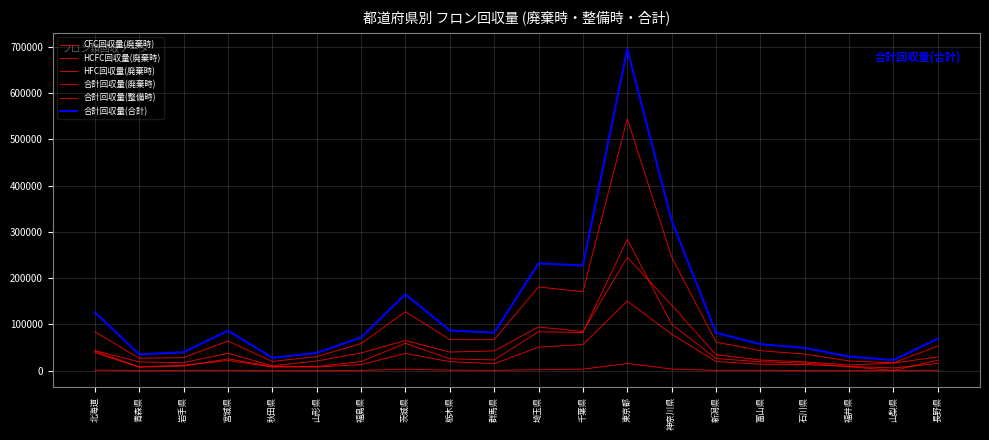

At which label does 合計回収量(廃棄時) first exceed 61927?

北海道